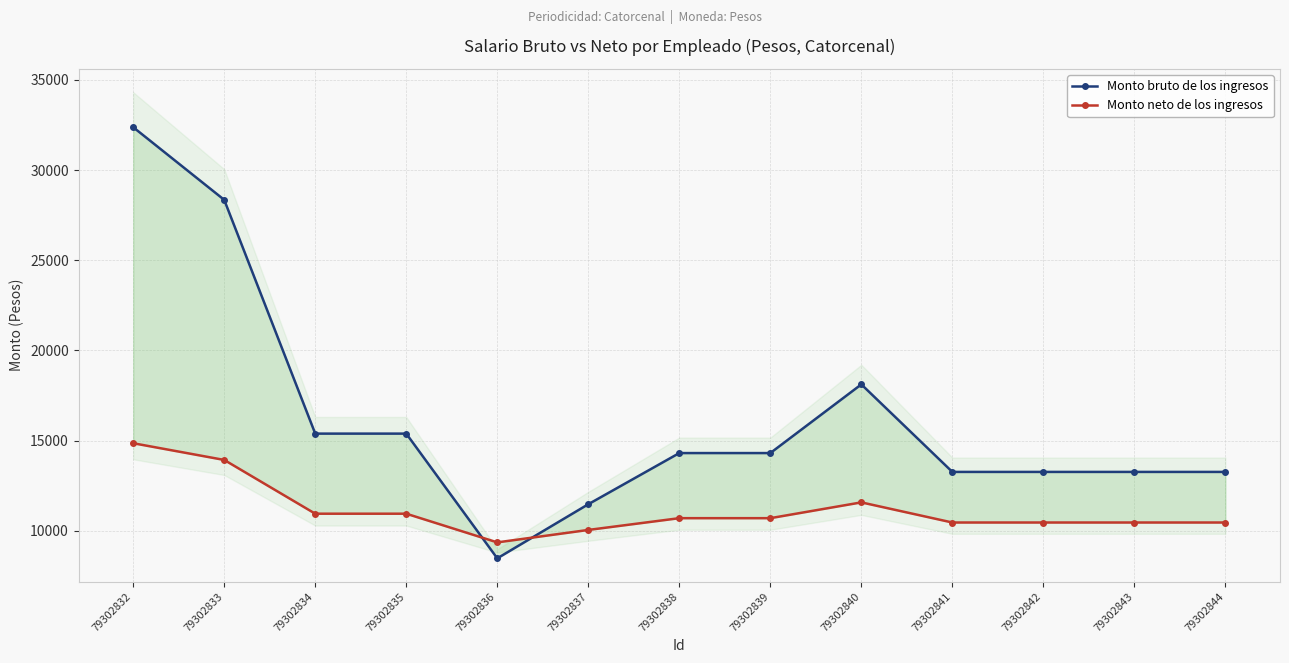

Count the number of categories in the chart.

13